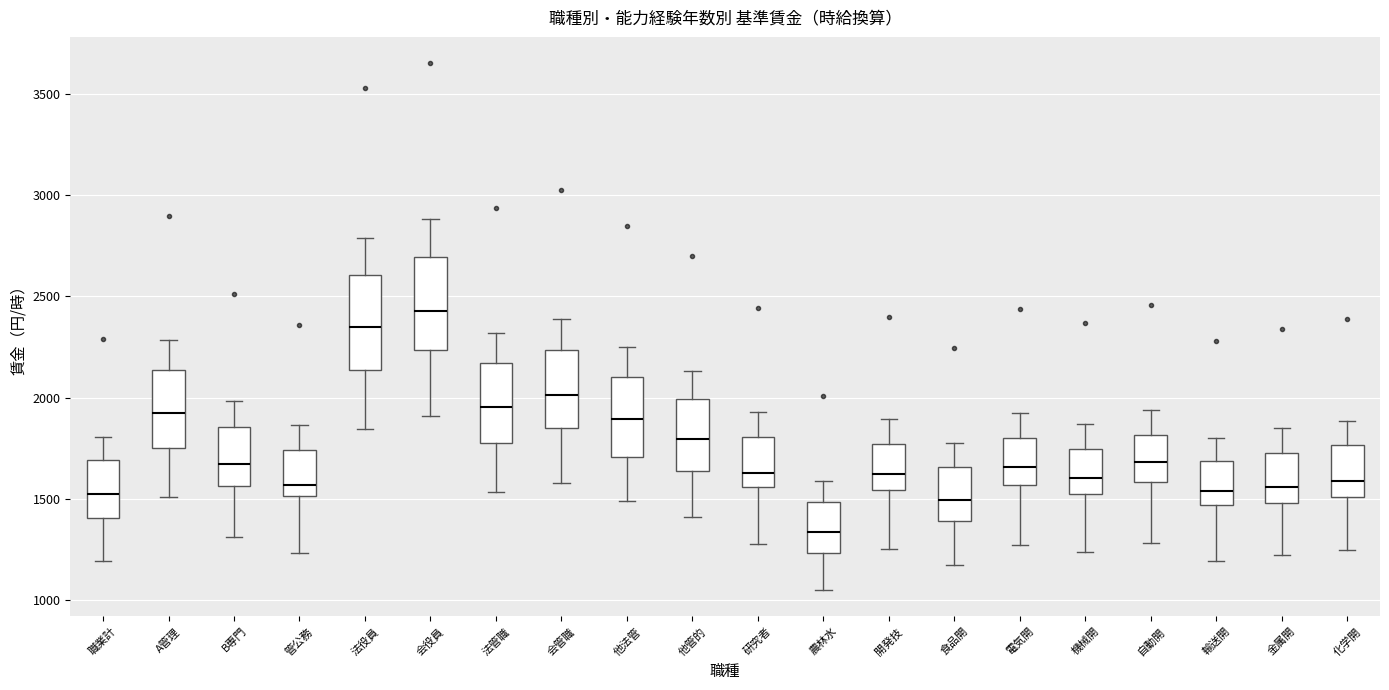

Reading left to right, read every box against the y-axis: the position of its median line, the range the box covers, and the ends of its whiskers. The values are not printed on the chart, so give them approximately, as read against the axis.

職業計: median 1500, box 1400 to 1700, whiskers 1200 to 1800
A管理: median 1950, box 1750 to 2150, whiskers 1500 to 2300
B専門: median 1650, box 1550 to 1850, whiskers 1300 to 2000
管公務: median 1550, box 1500 to 1750, whiskers 1250 to 1850
法役員: median 2350, box 2150 to 2600, whiskers 1850 to 2800
会役員: median 2450, box 2250 to 2700, whiskers 1900 to 2900
法管職: median 1950, box 1750 to 2150, whiskers 1550 to 2300
会管職: median 2000, box 1850 to 2250, whiskers 1600 to 2400
他法管: median 1900, box 1700 to 2100, whiskers 1500 to 2250
他管的: median 1800, box 1650 to 2000, whiskers 1400 to 2150
研究者: median 1650, box 1550 to 1800, whiskers 1300 to 1950
農林水: median 1350, box 1250 to 1500, whiskers 1050 to 1600
開発技: median 1600, box 1550 to 1750, whiskers 1250 to 1900
食品開: median 1500, box 1400 to 1650, whiskers 1150 to 1750
電気開: median 1650, box 1550 to 1800, whiskers 1250 to 1950
機械開: median 1600, box 1500 to 1750, whiskers 1250 to 1850
自動開: median 1700, box 1600 to 1800, whiskers 1300 to 1950
輸送開: median 1550, box 1450 to 1700, whiskers 1200 to 1800
金属開: median 1550, box 1500 to 1750, whiskers 1200 to 1850
化学開: median 1600, box 1500 to 1750, whiskers 1250 to 1900